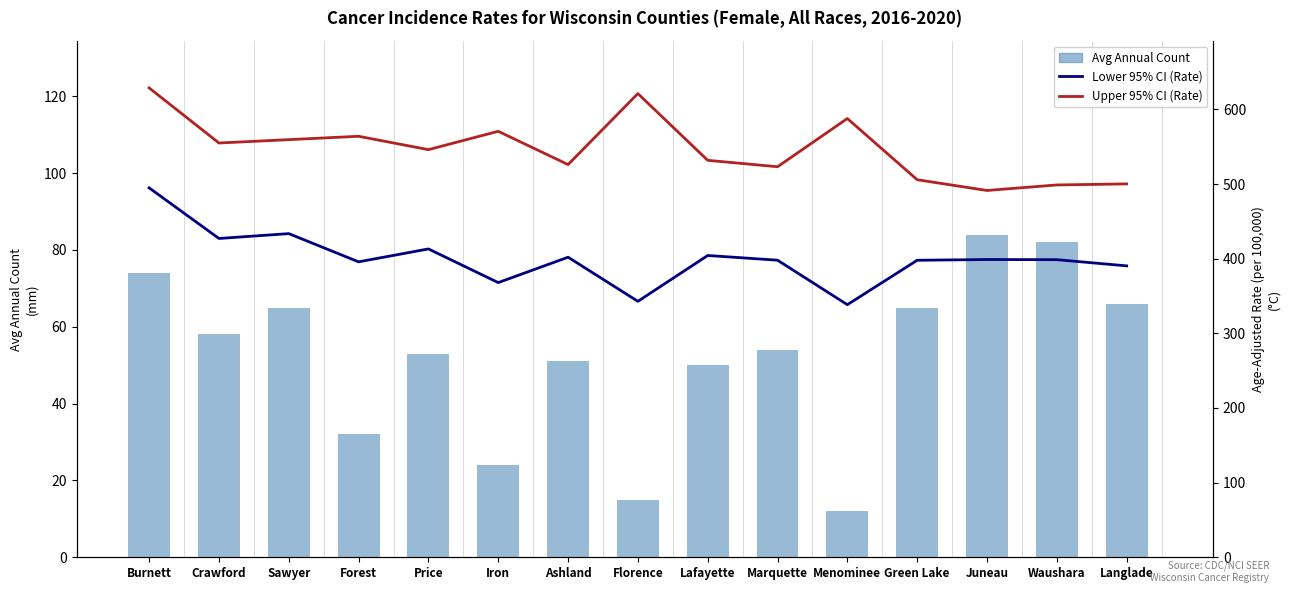

How many data points in Avg Annual Count are above 54?

7